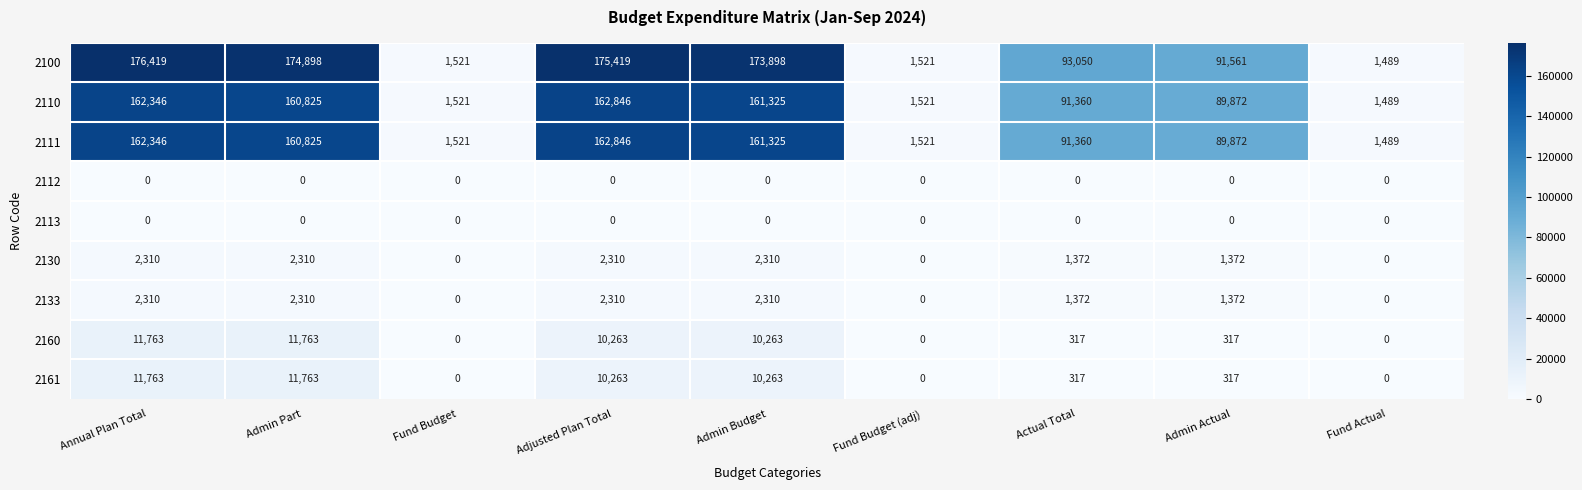

The value of 2133 at Fund Actual is 0. True or false?

True